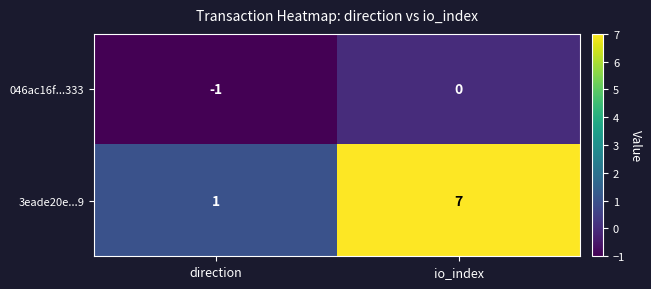

The value of 046ac16f...333 at io_index is 0. True or false?

True